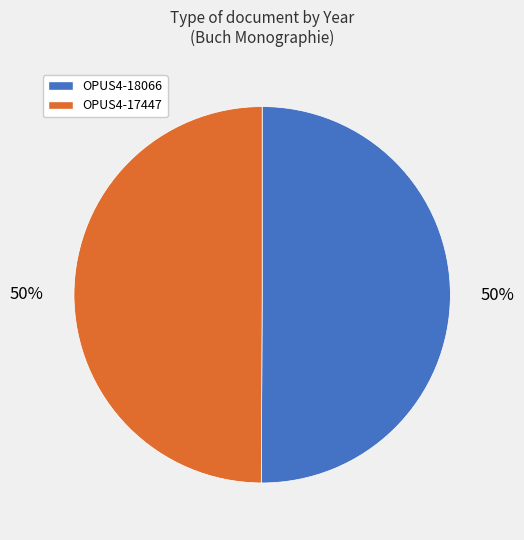

To the nearest percent, what is the combined percentage of OPUS4-17447 and OPUS4-18066?

100%